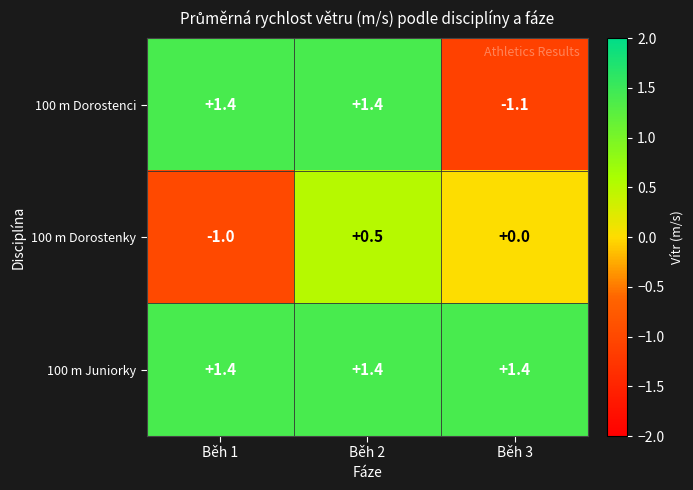

What is the minimum value shown in the chart?

-1.1